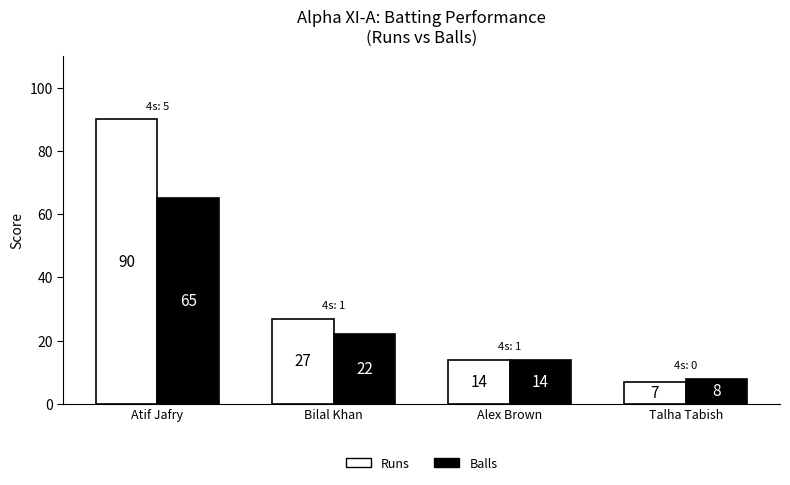

Which category has the highest value across all series?

Atif Jafry